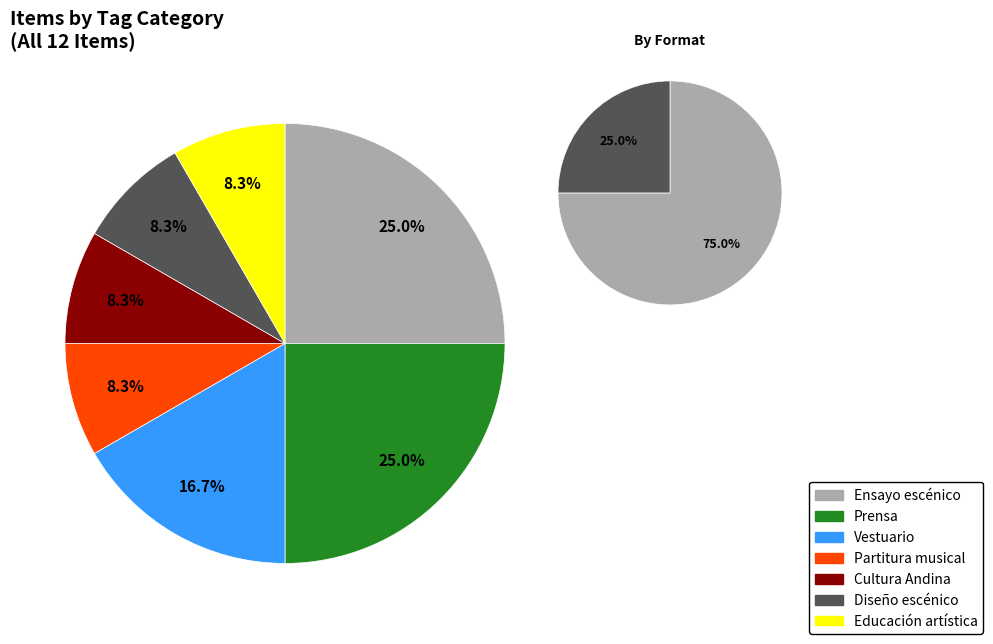

What portion of the pie excludes 7085?

100.0%